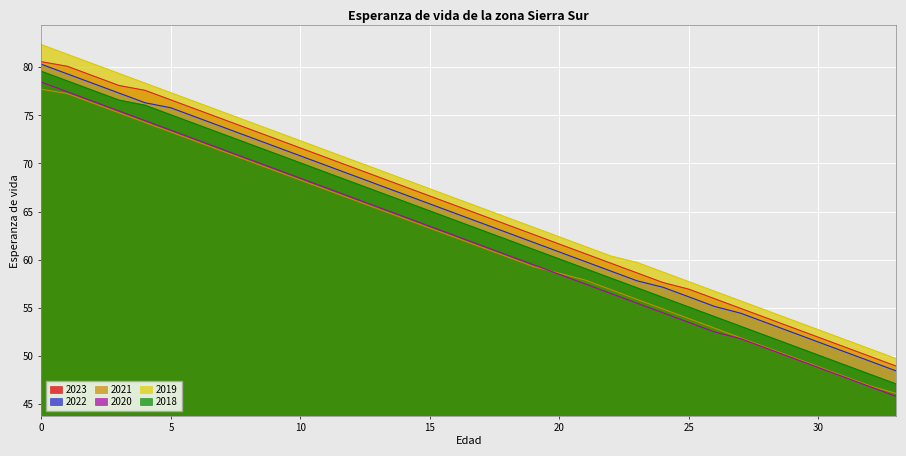

True or false: 2023 and 2021 intersect in this chart.

False